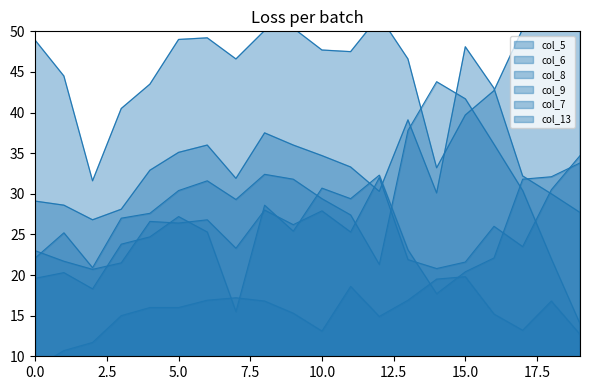

How many intersections are there between col_8 and col_5?

2